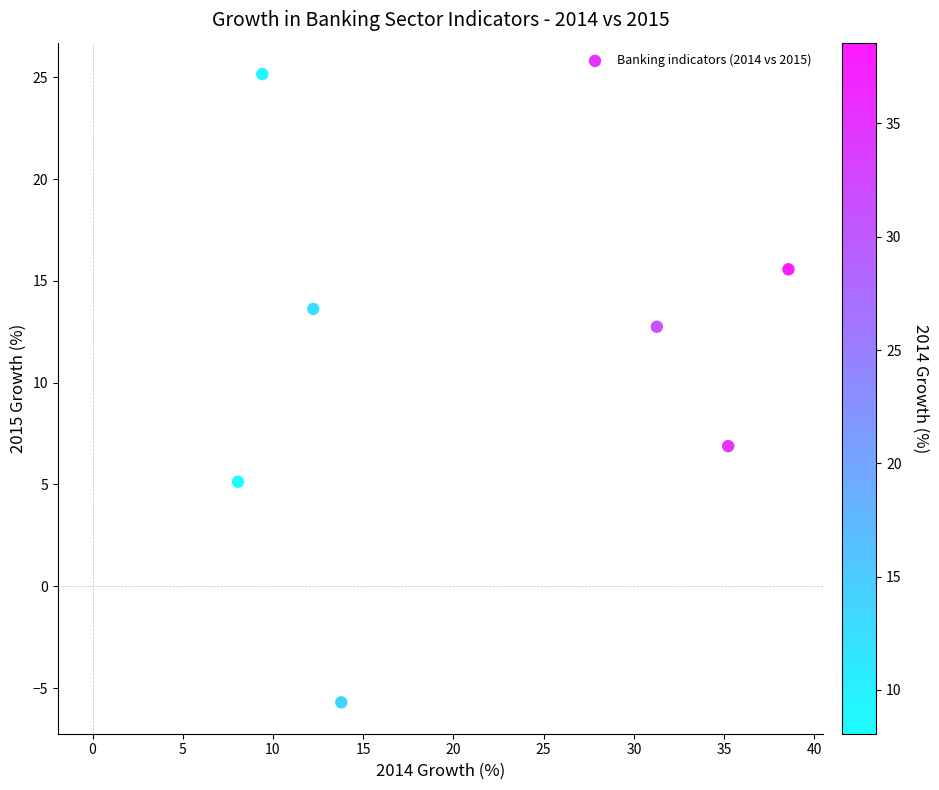

What Y value in the scatter plot is closest to 9?

6.9